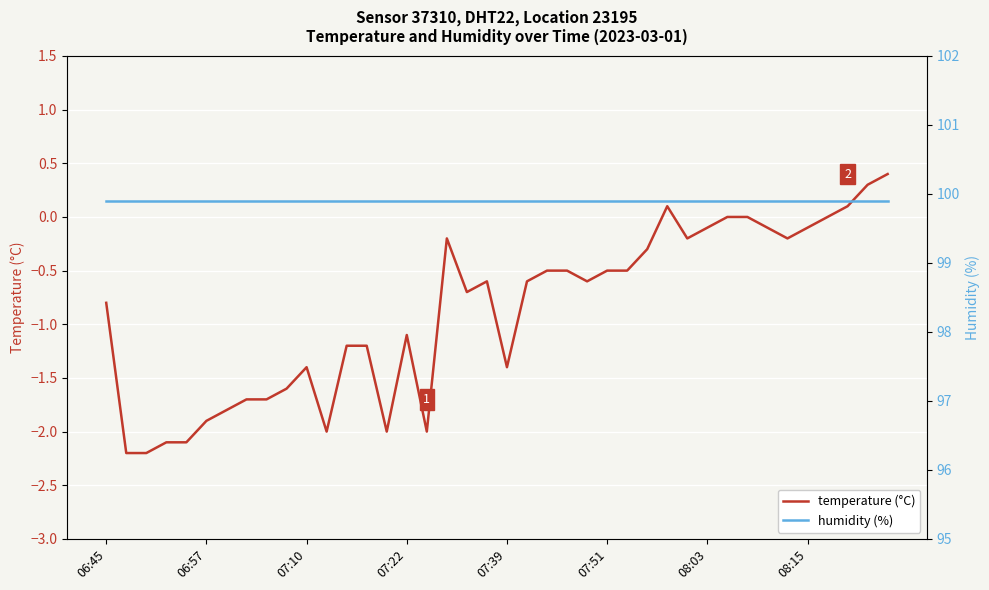

True or false: temperature (°C) and humidity (%) cross at least once.

False